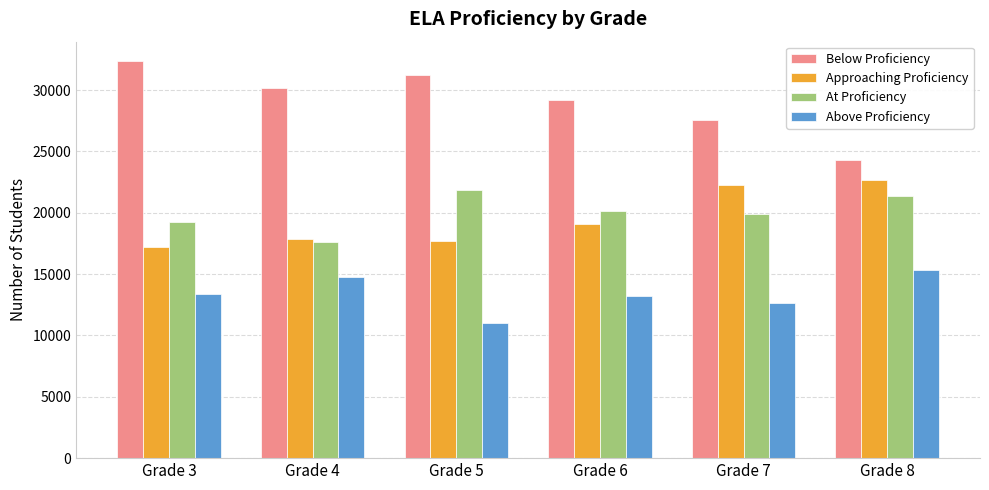

How many bars are there in each group?

4